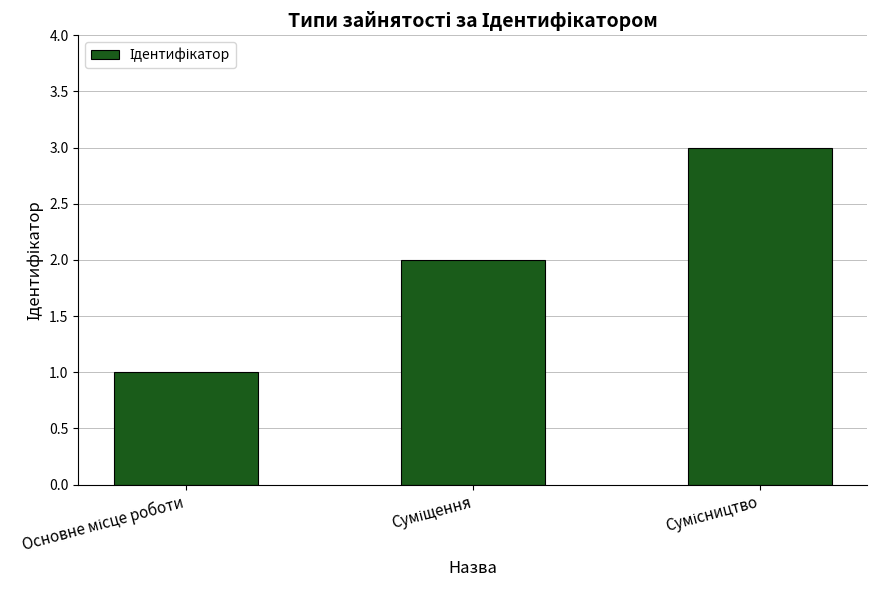

Reading left to right, what are all the values shown in this chart?

1	2	3